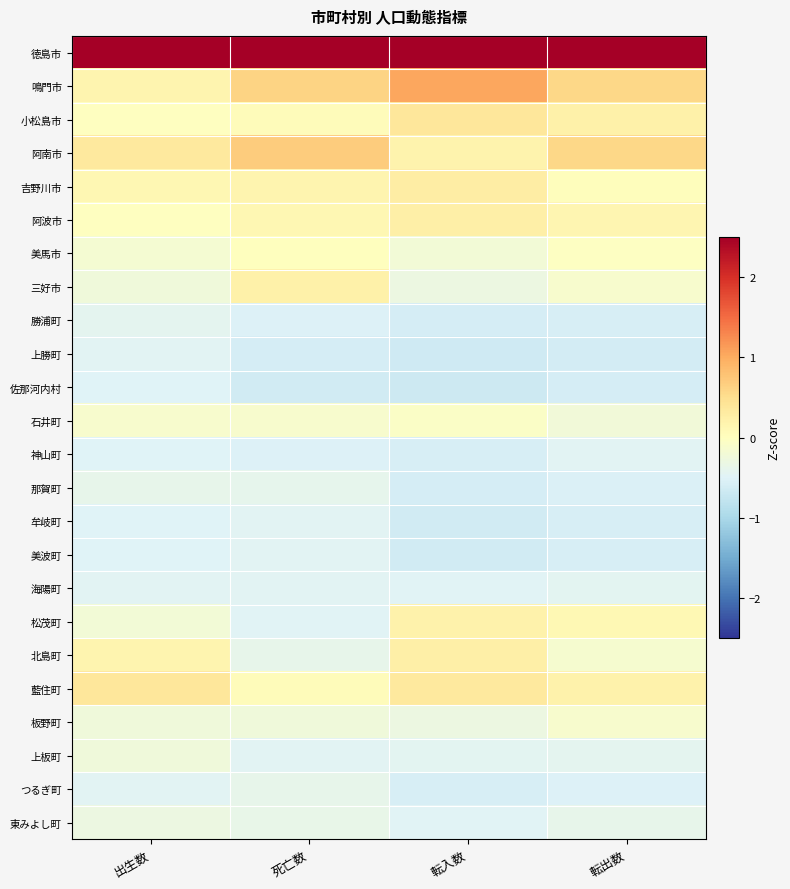

Reading right to left, transcribe all the data shown in this chart.

徳島市: 転出数=4.5	転入数=4.3	死亡数=4.5	出生数=4.6
鳴門市: 転出数=0.6	転入数=1.0	死亡数=0.6	出生数=0.2
小松島市: 転出数=0.2	転入数=0.4	死亡数=0.0	出生数=-0.0
阿南市: 転出数=0.6	転入数=0.2	死亡数=0.7	出生数=0.3
吉野川市: 転出数=0.0	転入数=0.3	死亡数=0.2	出生数=0.1
阿波市: 転出数=0.1	転入数=0.2	死亡数=0.1	出生数=-0.0
美馬市: 転出数=-0.0	転入数=-0.2	死亡数=0.0	出生数=-0.2
三好市: 転出数=-0.1	転入数=-0.3	死亡数=0.2	出生数=-0.3
勝浦町: 転出数=-0.6	転入数=-0.6	死亡数=-0.5	出生数=-0.4
上勝町: 転出数=-0.6	転入数=-0.6	死亡数=-0.6	出生数=-0.5
佐那河内村: 転出数=-0.6	転入数=-0.7	死亡数=-0.6	出生数=-0.5
石井町: 転出数=-0.2	転入数=-0.1	死亡数=-0.1	出生数=-0.1
神山町: 転出数=-0.5	転入数=-0.6	死亡数=-0.5	出生数=-0.5
那賀町: 転出数=-0.5	転入数=-0.6	死亡数=-0.4	出生数=-0.4
牟岐町: 転出数=-0.6	転入数=-0.6	死亡数=-0.5	出生数=-0.5
美波町: 転出数=-0.6	転入数=-0.6	死亡数=-0.5	出生数=-0.5
海陽町: 転出数=-0.4	転入数=-0.5	死亡数=-0.5	出生数=-0.5
松茂町: 転出数=0.1	転入数=0.2	死亡数=-0.5	出生数=-0.2
北島町: 転出数=-0.1	転入数=0.3	死亡数=-0.4	出生数=0.2
藍住町: 転出数=0.2	転入数=0.3	死亡数=0.0	出生数=0.4
板野町: 転出数=-0.1	転入数=-0.3	死亡数=-0.2	出生数=-0.3
上板町: 転出数=-0.4	転入数=-0.4	死亡数=-0.5	出生数=-0.3
つるぎ町: 転出数=-0.5	転入数=-0.6	死亡数=-0.4	出生数=-0.5
東みよし町: 転出数=-0.4	転入数=-0.5	死亡数=-0.4	出生数=-0.3